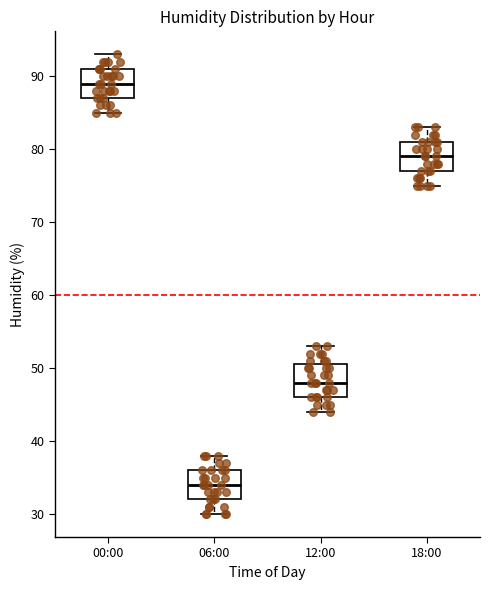

Reading left to right, read every box against the y-axis: the position of its median line, the range the box covers, and the ends of its whiskers. The values are not printed on the chart, so give them approximately, as read against the axis.

00:00: median 89, box 87 to 91, whiskers 85 to 93
06:00: median 34, box 32 to 36, whiskers 30 to 38
12:00: median 48, box 46 to 51, whiskers 44 to 53
18:00: median 79, box 77 to 81, whiskers 75 to 83